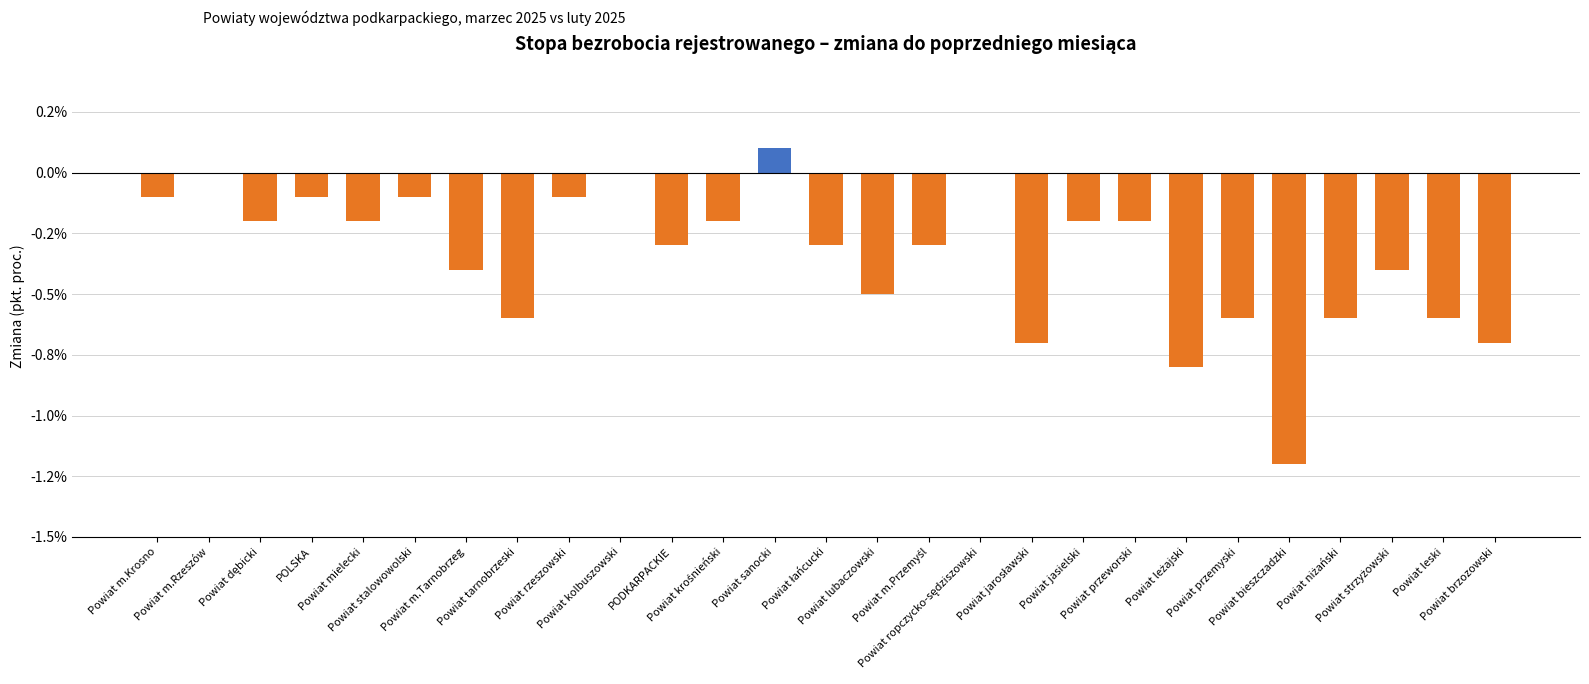

At which category does the chart reach its minimum across all series?

Powiat bieszczadzki